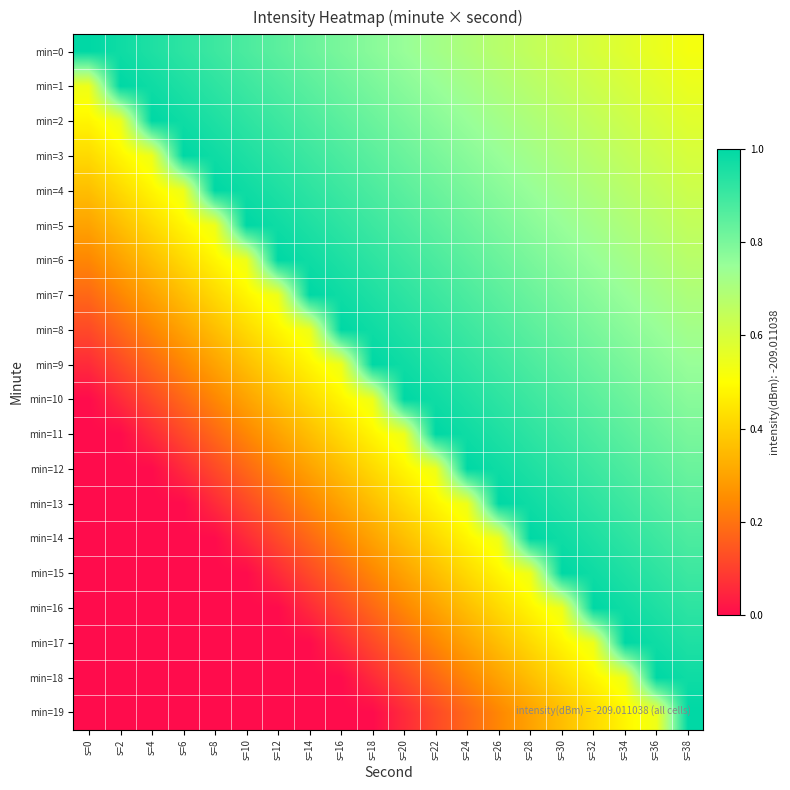

Which label corresponds to the largest value in the chart?

s=0